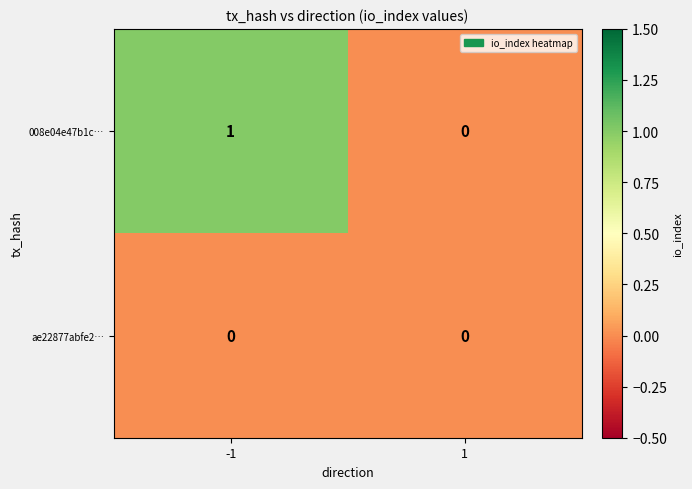

Reading right to left, transcribe all the data shown in this chart.

008e04e47b1c…: 1=0	-1=1
ae22877abfe2…: 1=0	-1=0